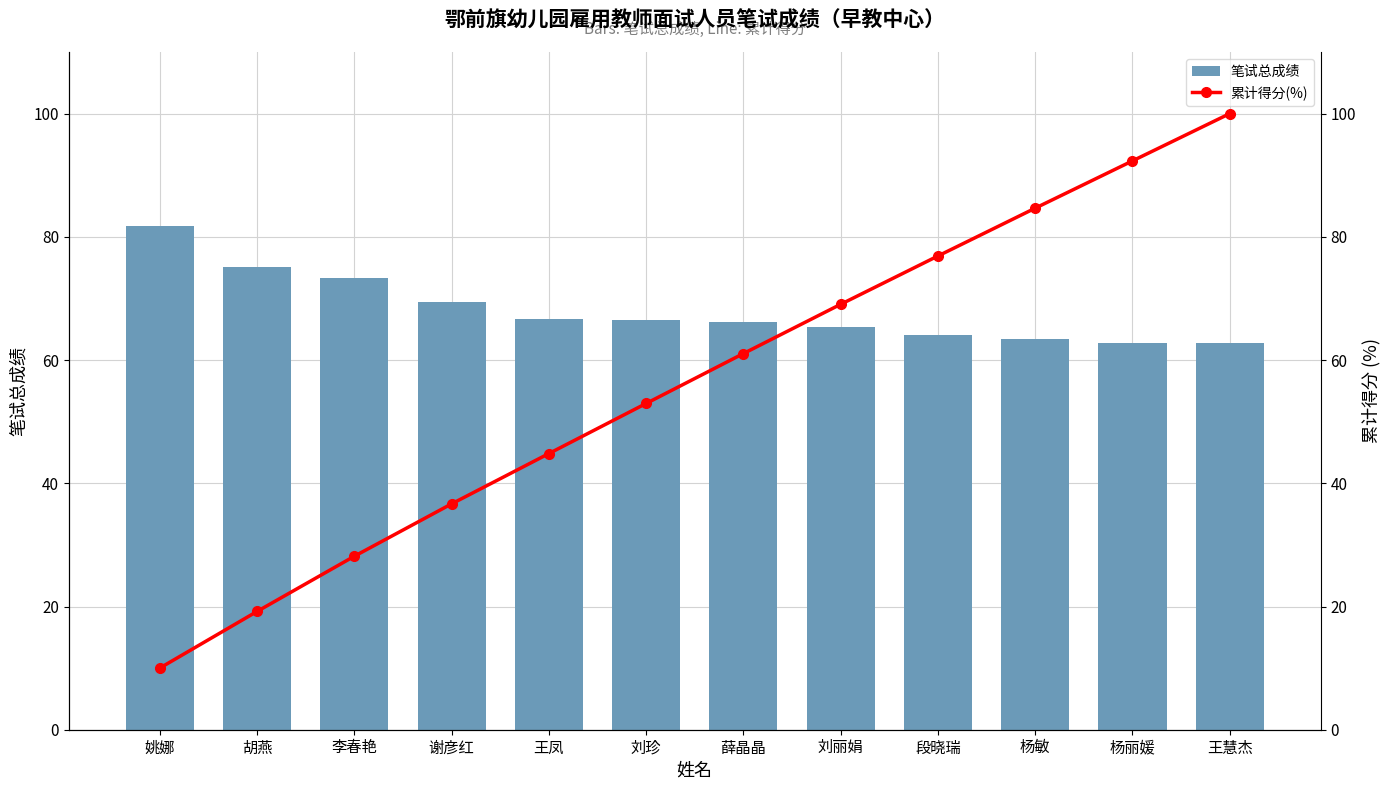

Which series has the largest total across all categories?

笔试总成绩